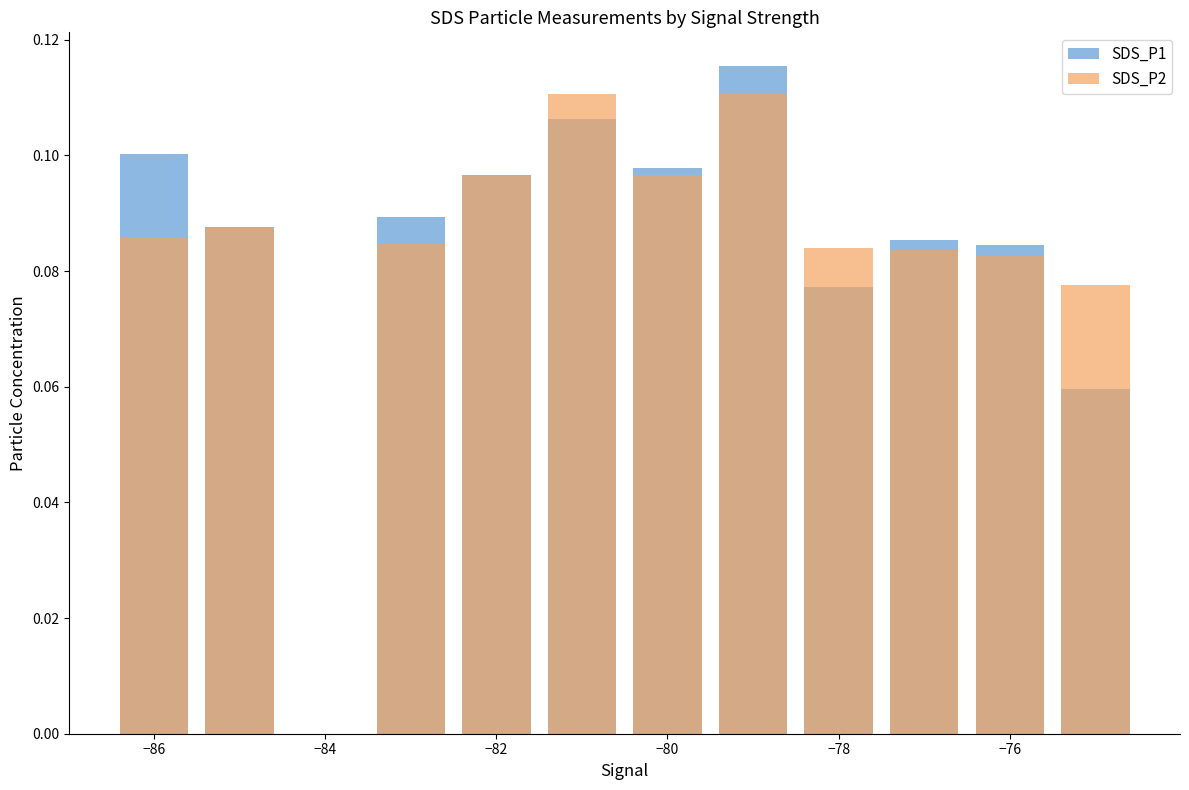

How many categories are shown in the chart?

11